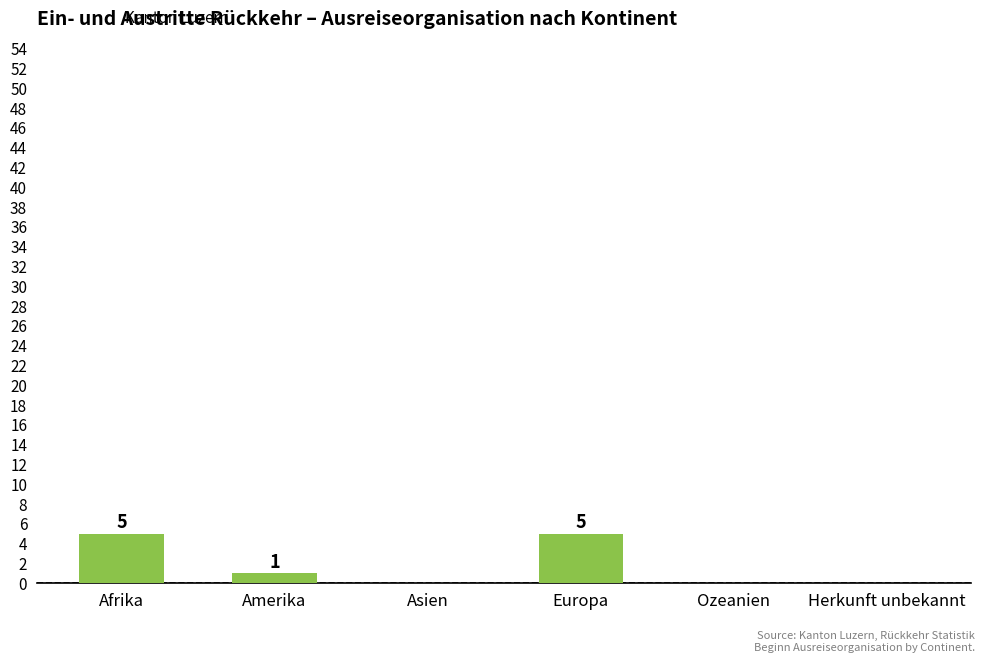

Reading right to left, extract all data points from this chart.

Herkunft unbekannt=0	Ozeanien=0	Europa=5	Asien=0	Amerika=1	Afrika=5